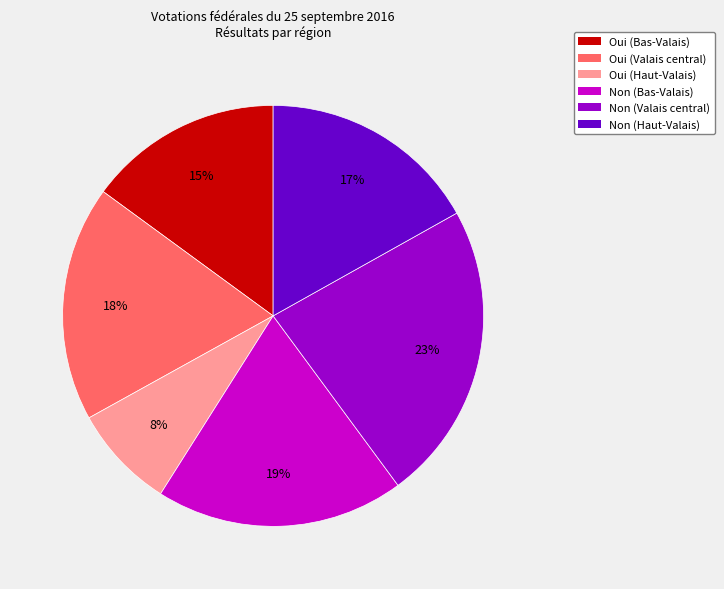

To the nearest percent, what is the average slice percentage?

17%